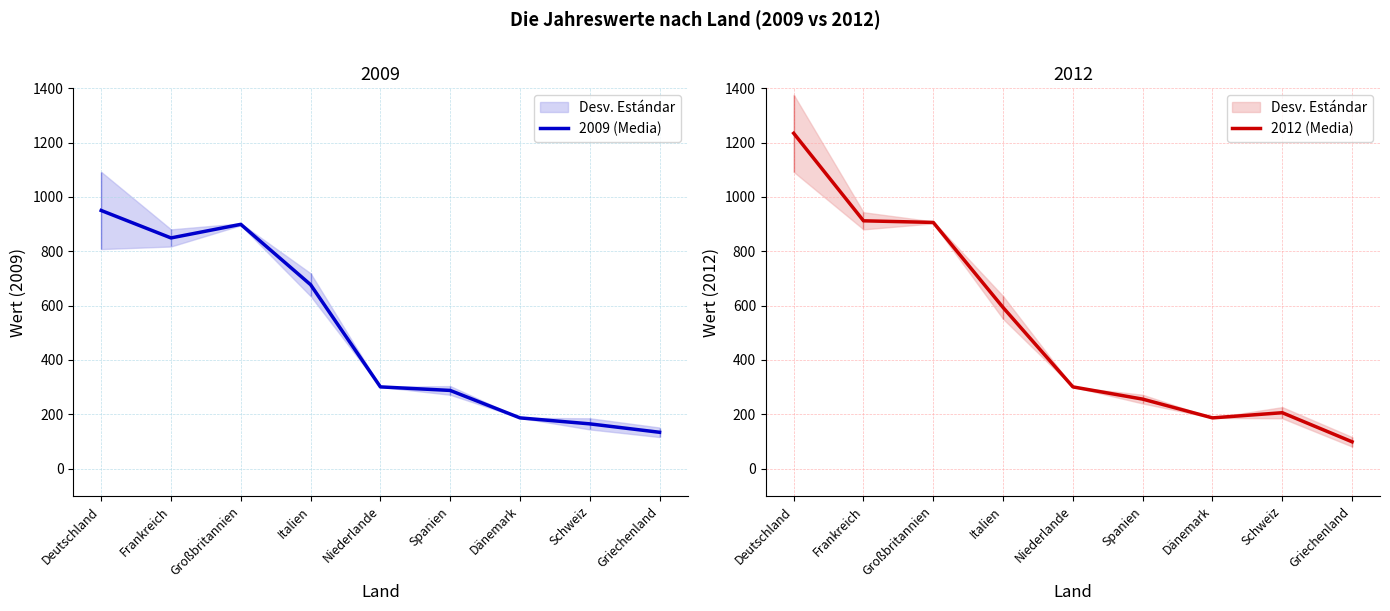

Where is the first local minimum for 2012 (Media)?

Dänemark